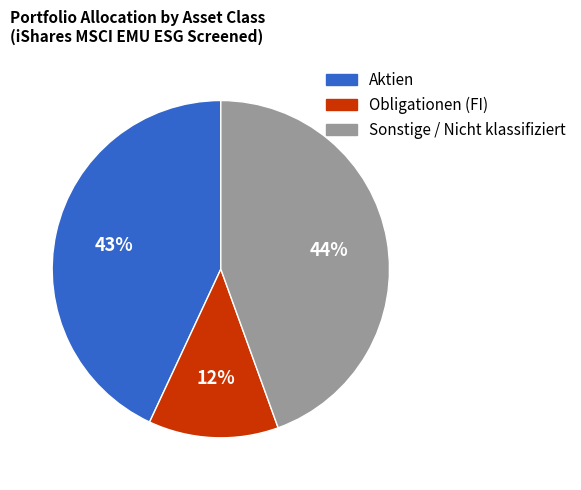

How many segments does this pie chart have?

3